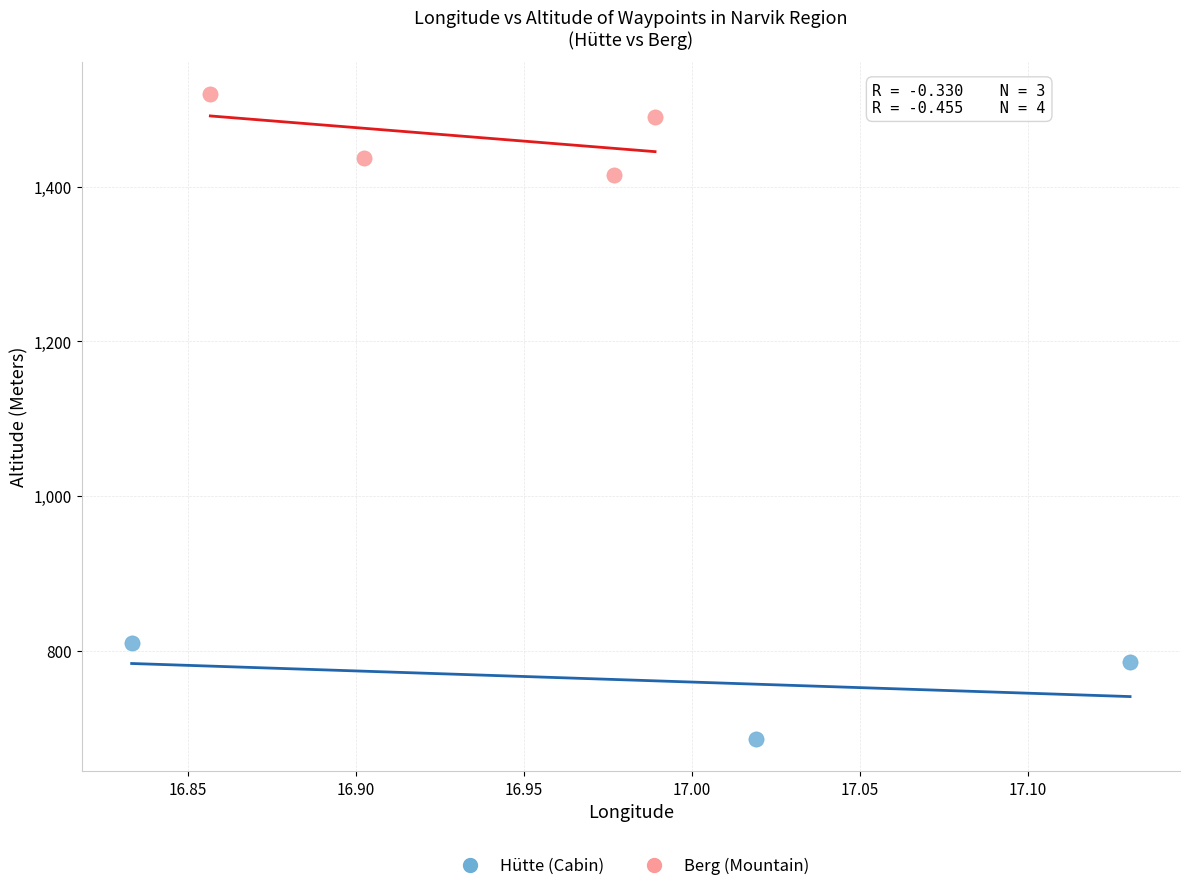

Which series has the largest Y range (max minus min)?

Hütte (Cabin)